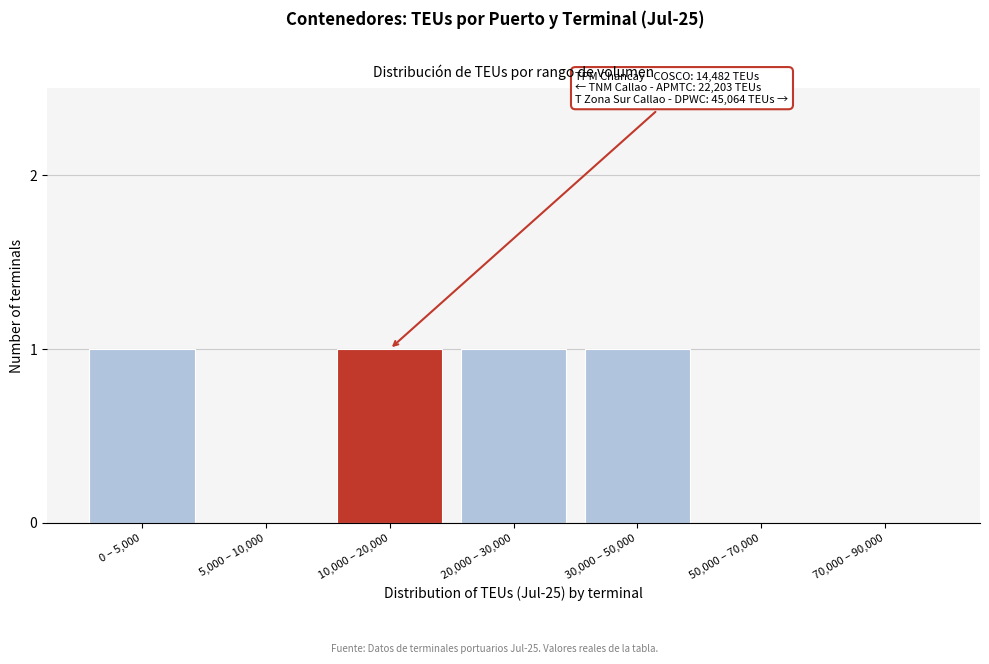

Reading left to right, transcribe all the data shown in this chart.

0 – 5,000=1	5,000 – 10,000=0	10,000 – 20,000=1	20,000 – 30,000=1	30,000 – 50,000=1	50,000 – 70,000=0	70,000 – 90,000=0